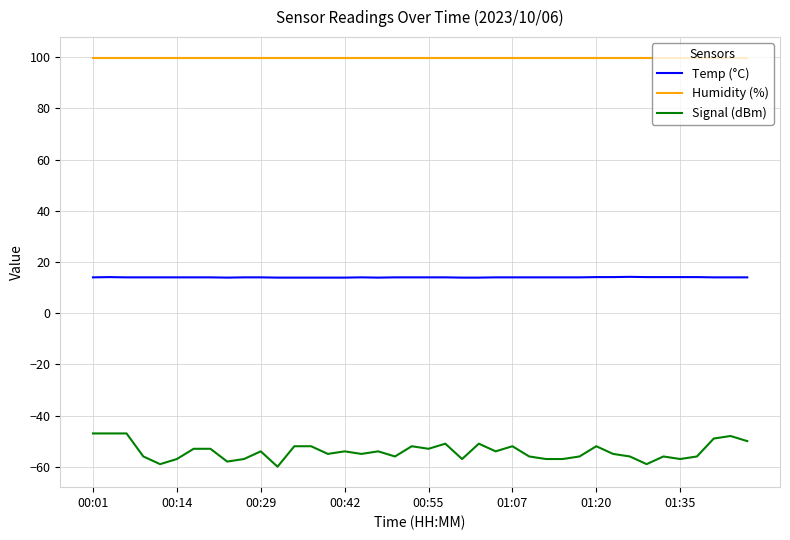

True or false: Temp (°C) and Signal (dBm) intersect in this chart.

False